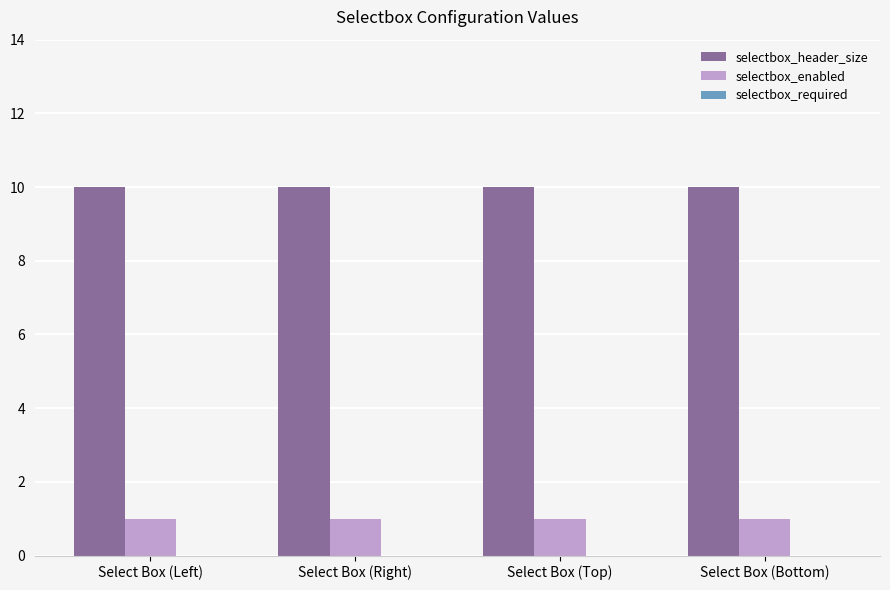

What is the greatest value displayed?

10